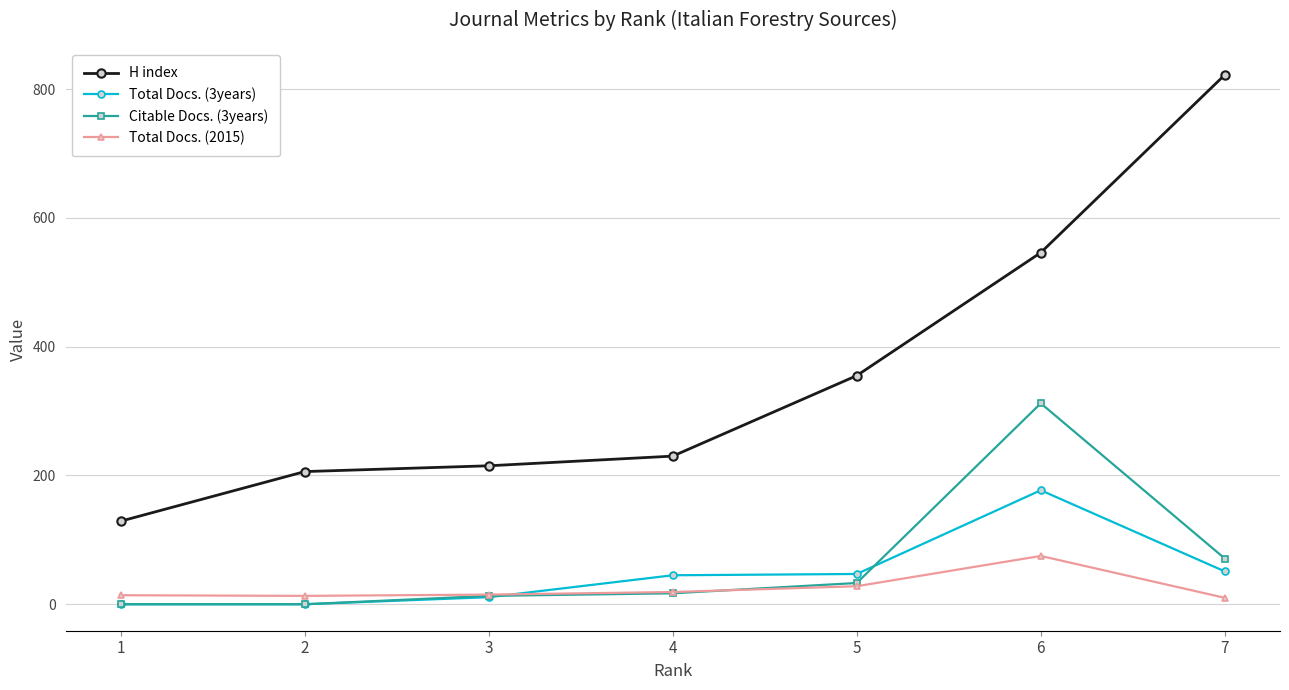

Does the chart display data point markers on the line(s)?

Yes